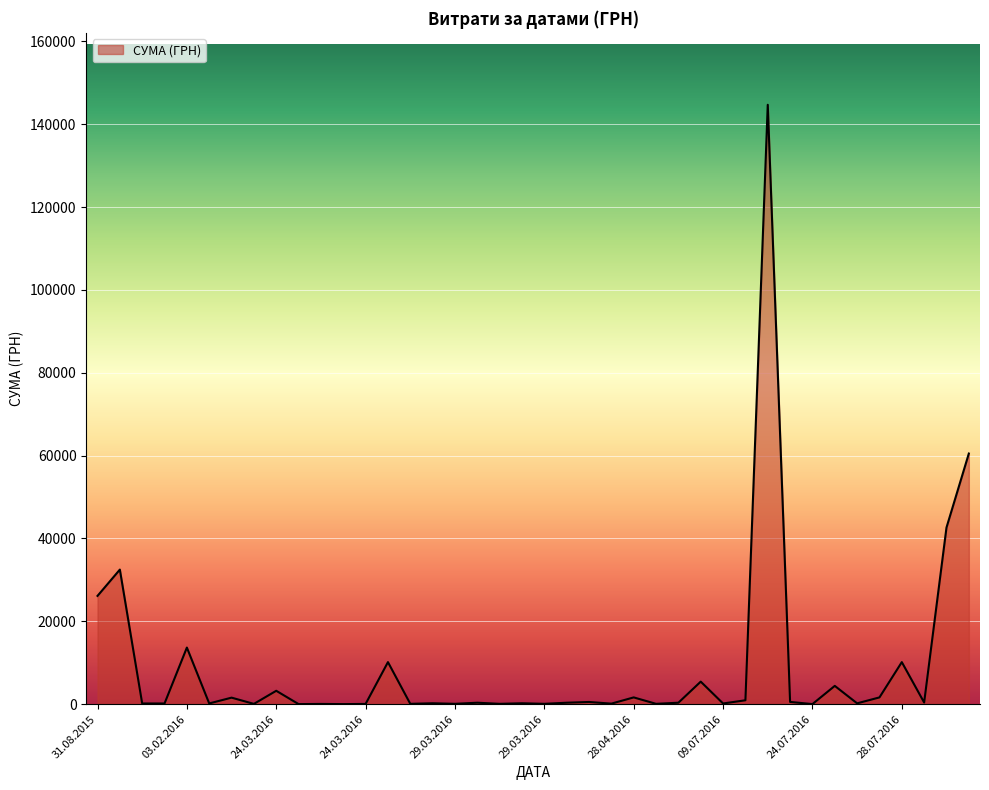

What is the difference between the maximum and minimum values?

144640.2